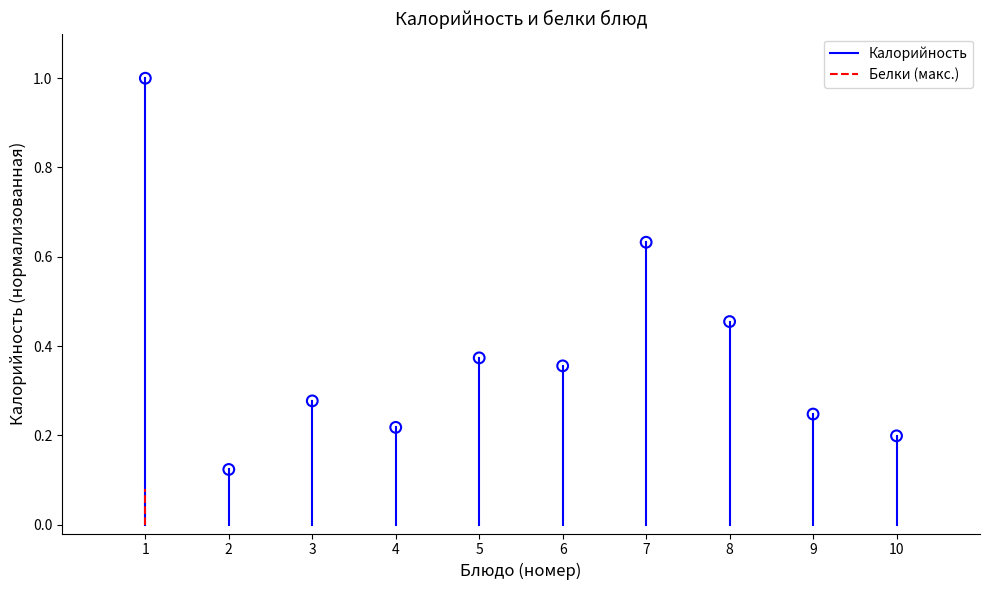

What is the range of X values (max minus min)?

9.0